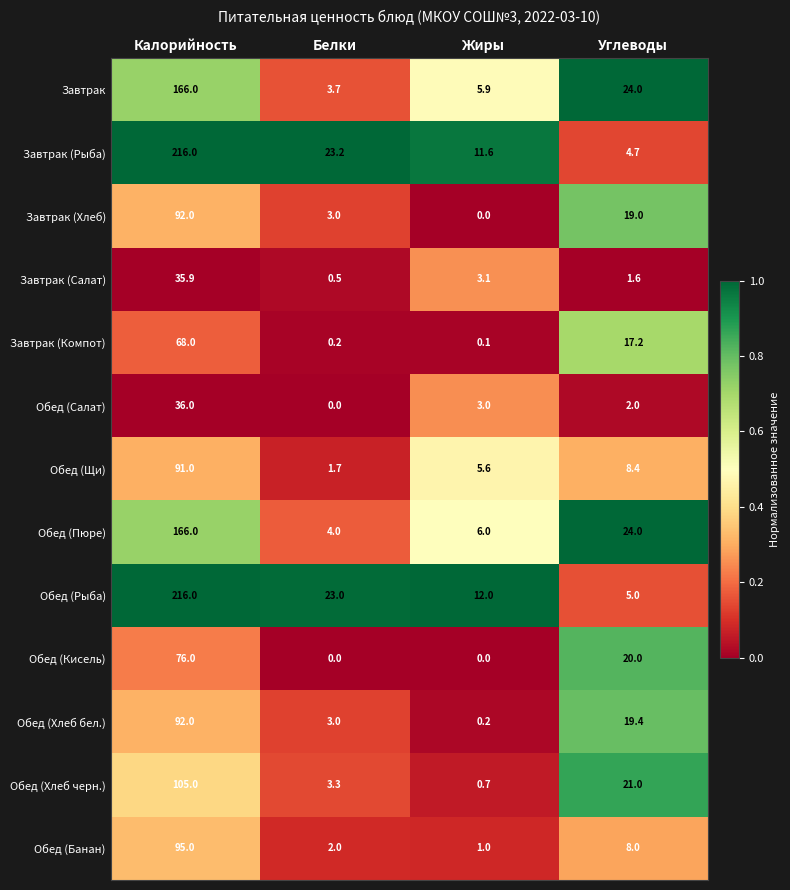

Rank the categories by Обед (Банан) value from lowest to highest.

Жиры, Белки, Углеводы, Калорийность